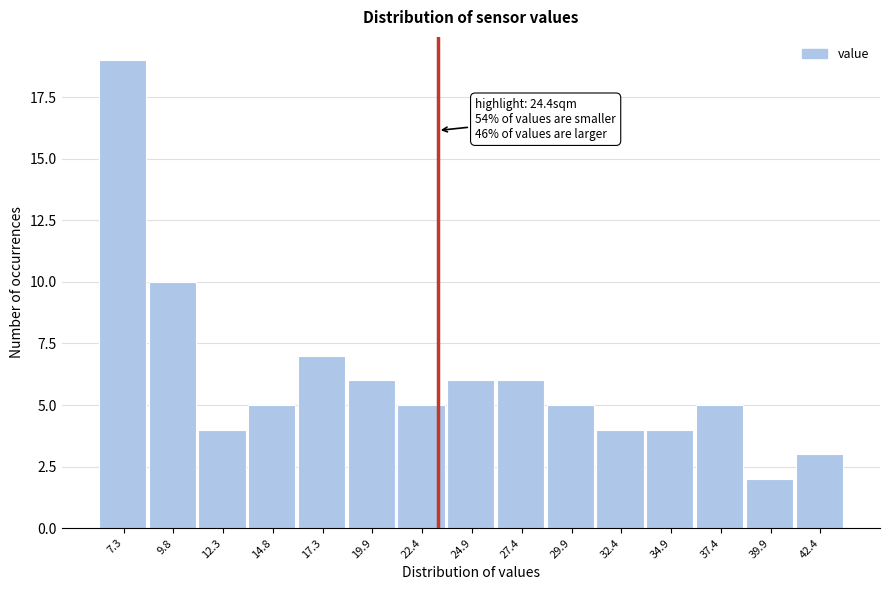

Reading left to right, what are all the values shown in this chart?

19	10	4	5	7	6	5	6	6	5	4	4	5	2	3